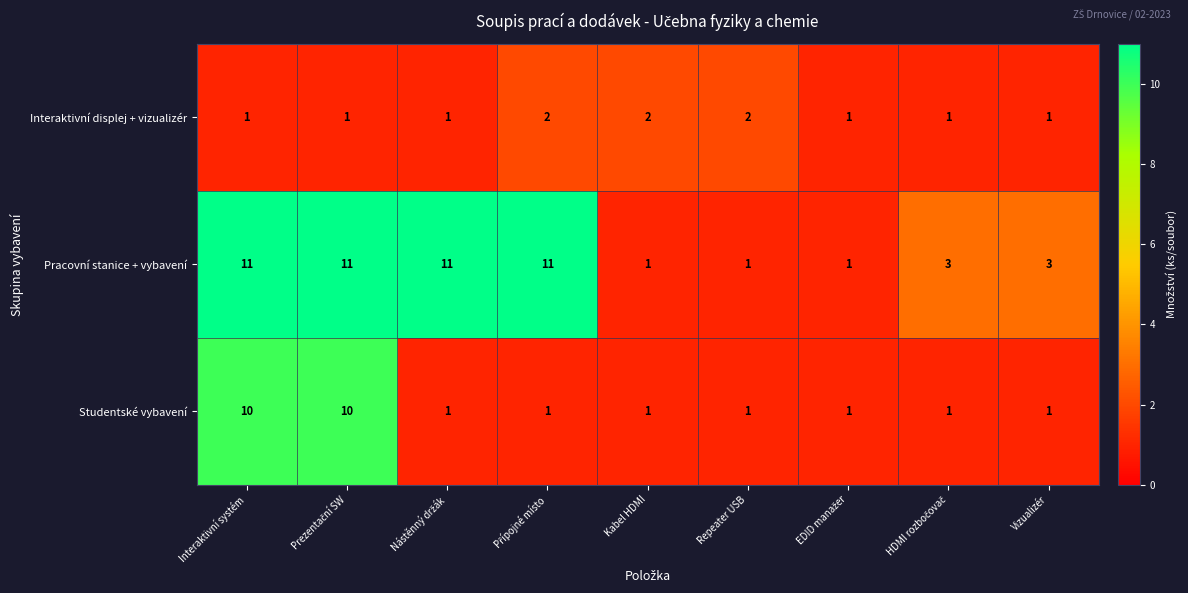

At how many categories does at least one series exceed 5?

4